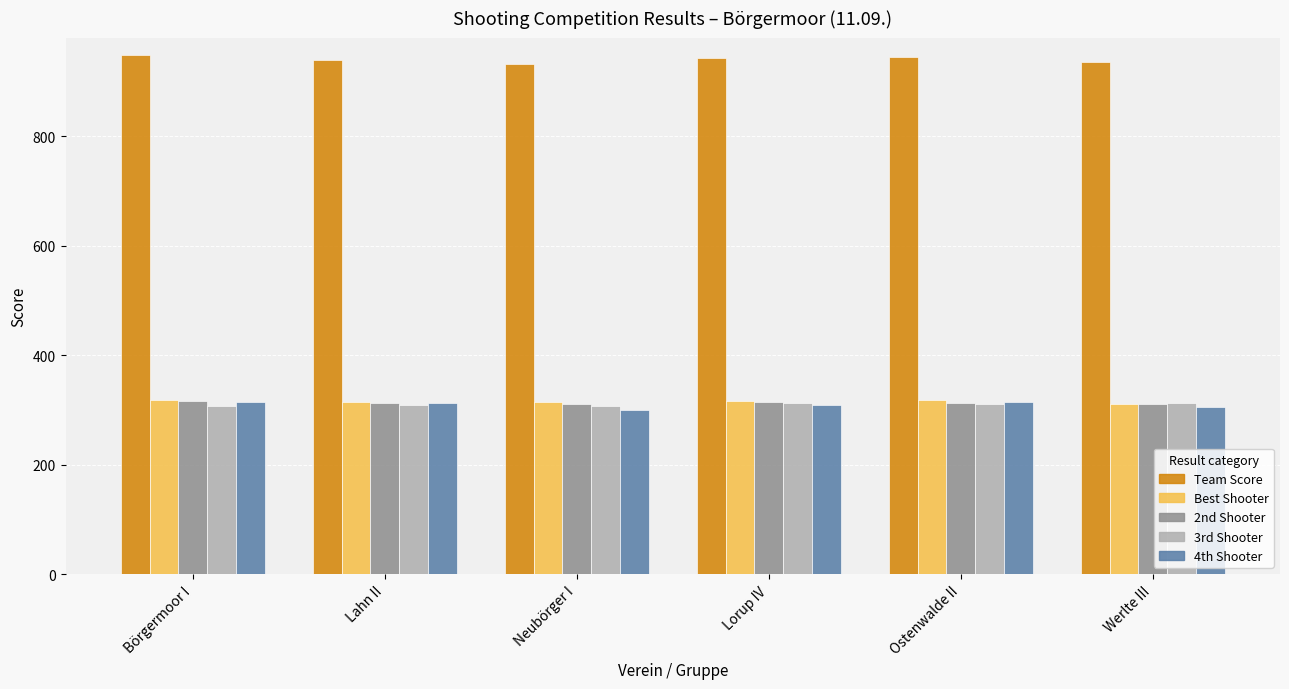

What is the highest value of the 4th Shooter series?

313.6